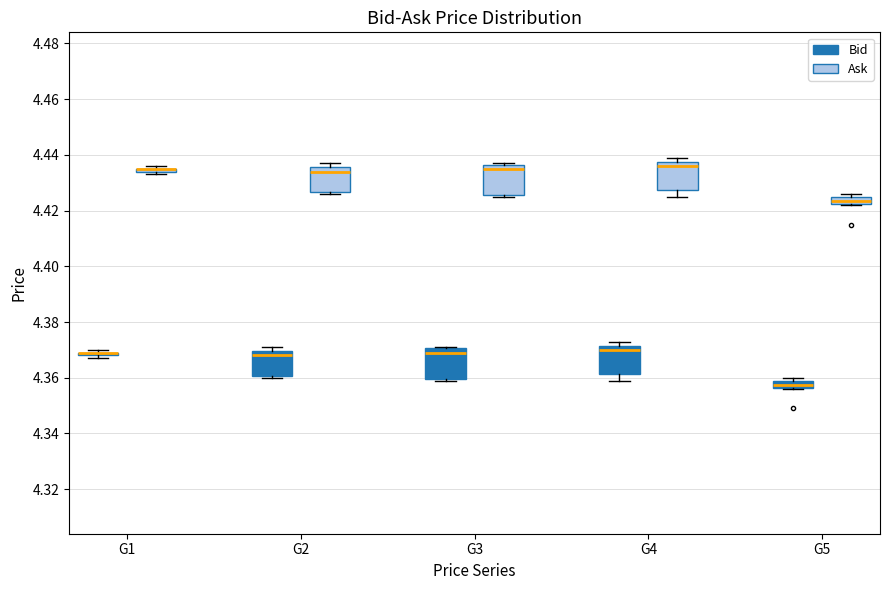

Where is the upper edge of the box for G3 (Bid) on the y-axis? The values are not printed on the chart, so give them approximately, as read against the axis.

4.370